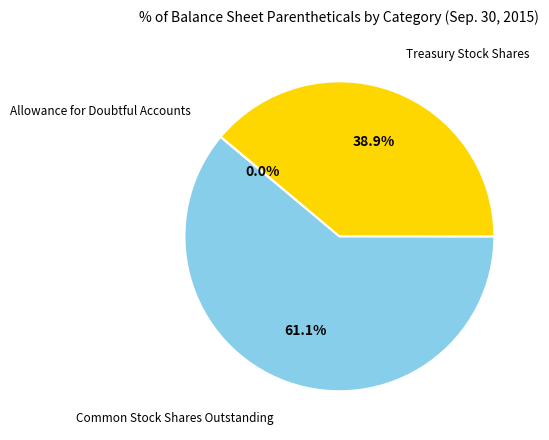

Is there any slice that represents more than half of the pie?

Yes